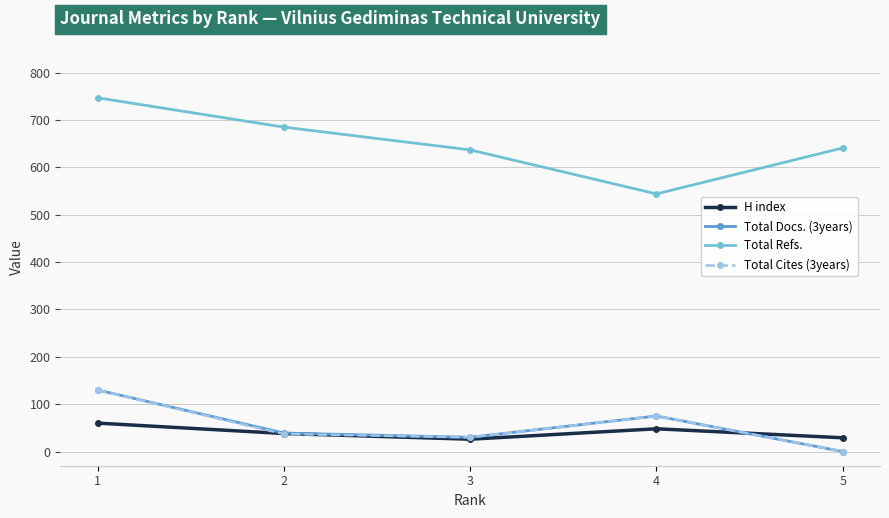

What are all the series names shown in the legend?

H index, Total Docs. (3years), Total Refs., Total Cites (3years)